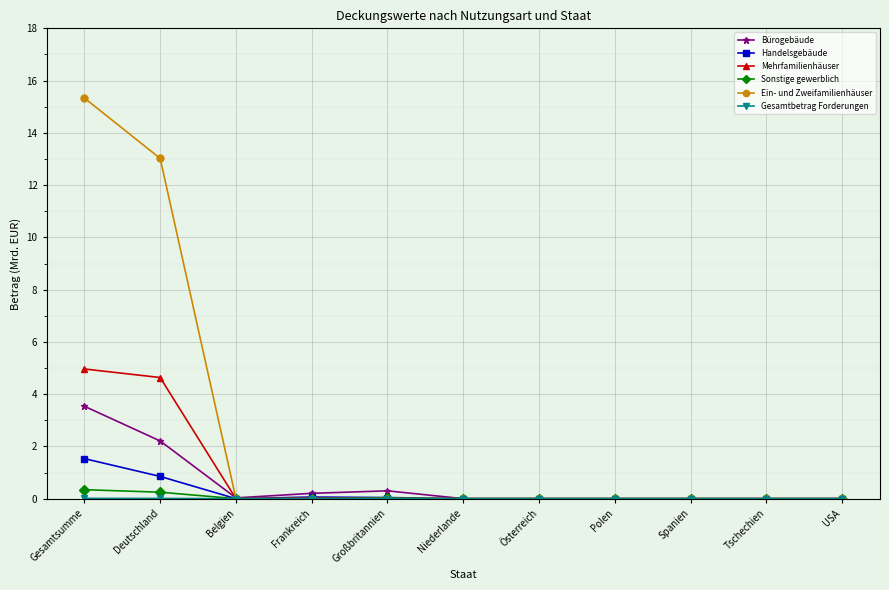

At which label does Mehrfamilienhäuser reach its peak?

Gesamtsumme